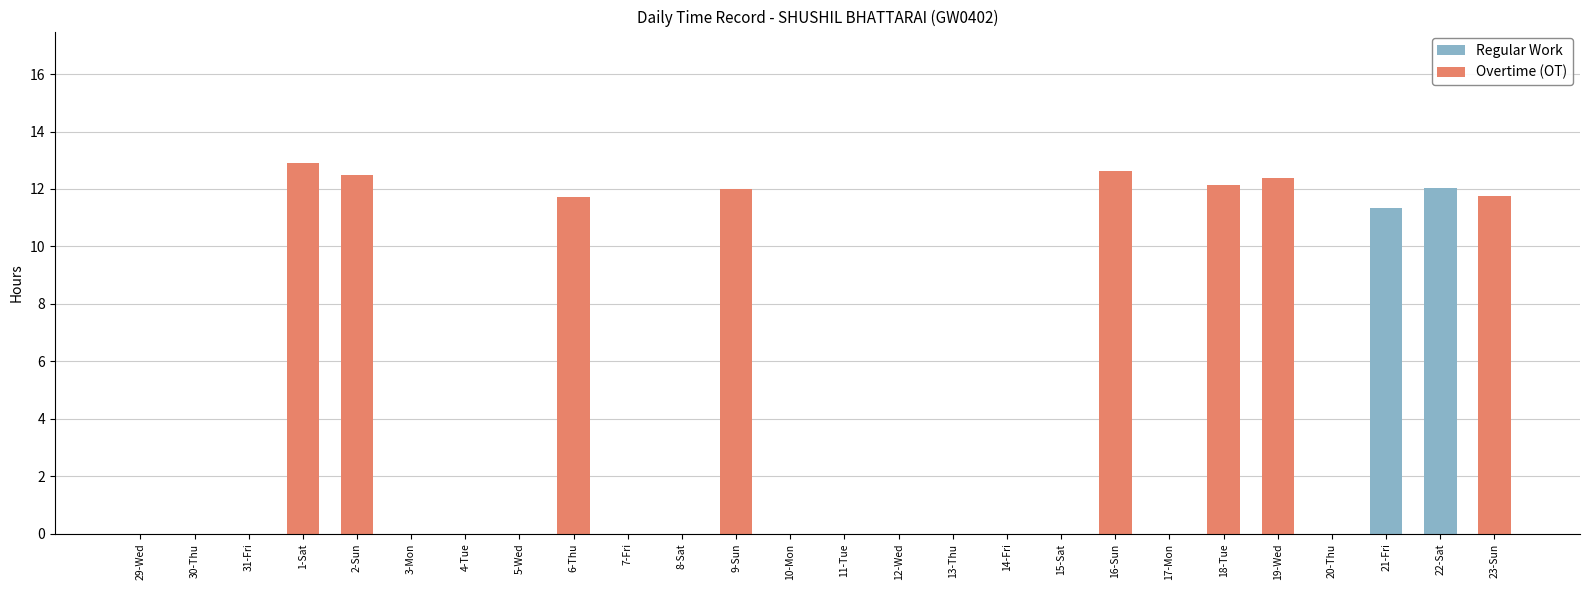

Which category has the highest value in the Regular Work series?

22-Sat